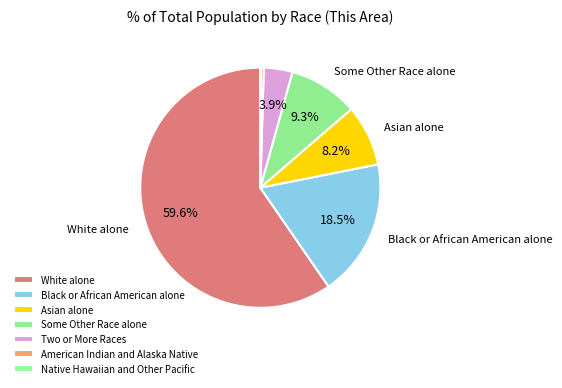

What percentage is the Two or More Races slice, to the nearest percent?

4%